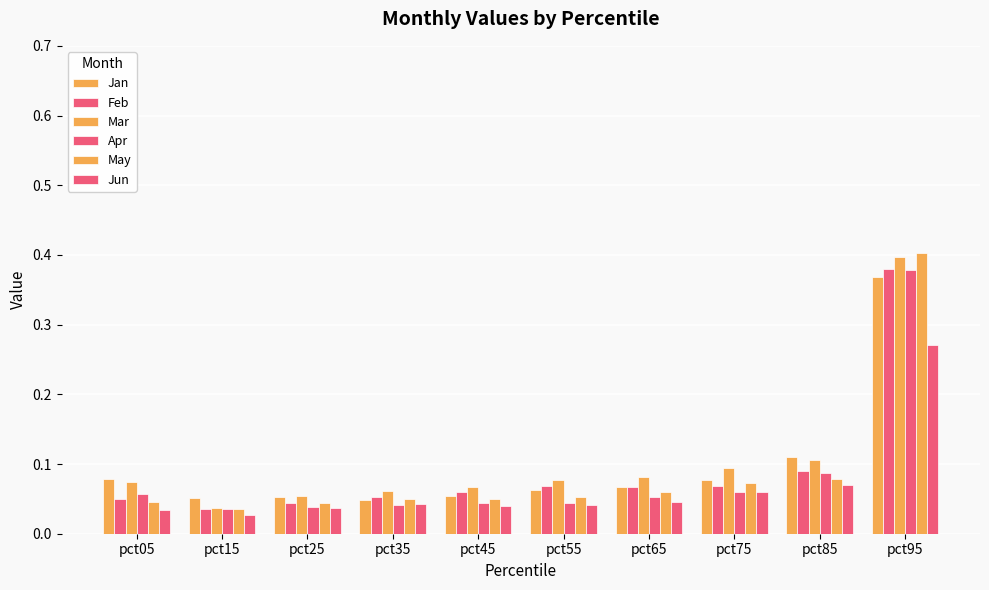

What is the value of the Feb bar at the 6th from the left?

0.1